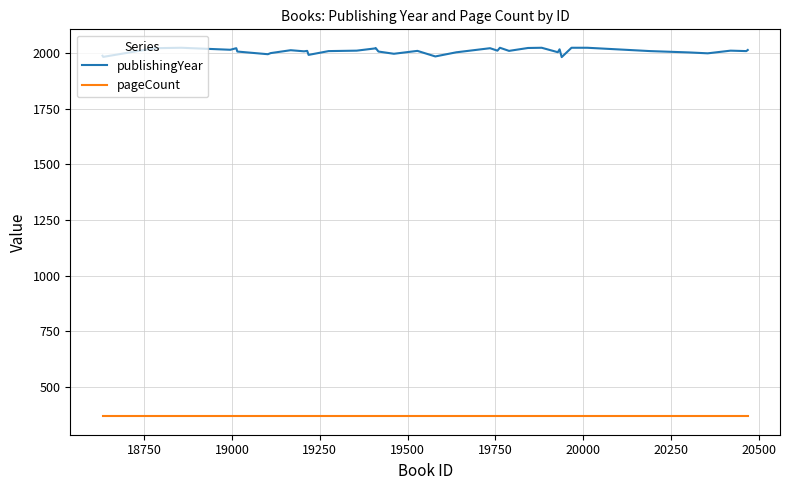

True or false: pageCount and publishingYear cross at least once.

False